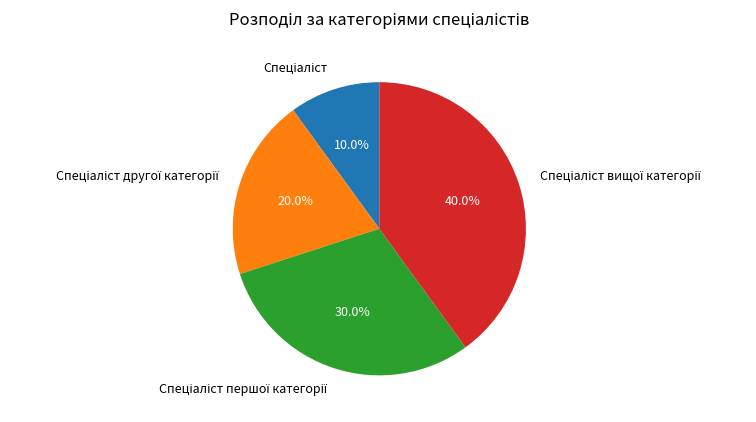

To the nearest percent, what is the average slice percentage?

25%